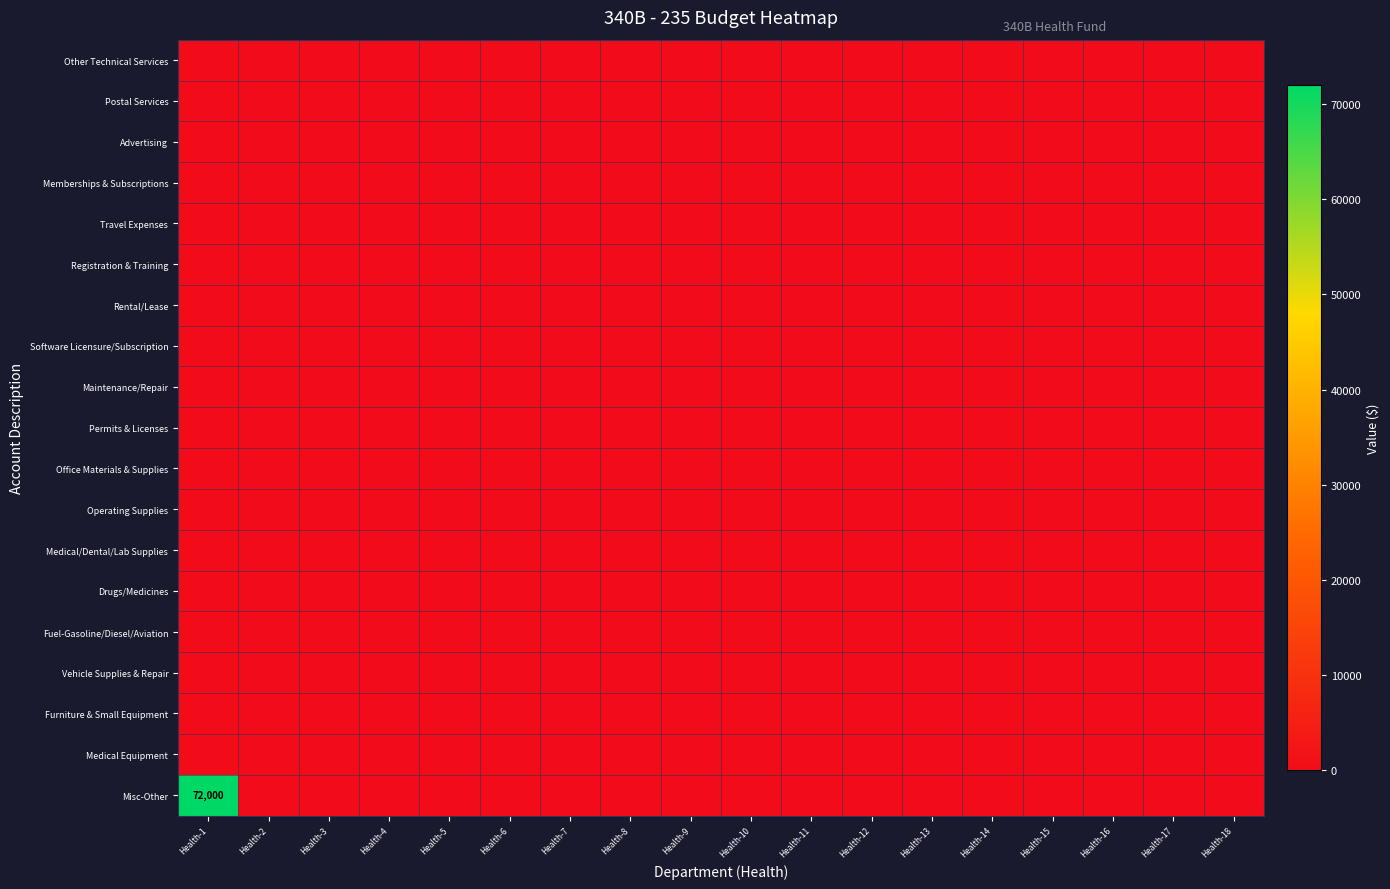

Between Health-18 and Health-16, which is larger?

Health-18